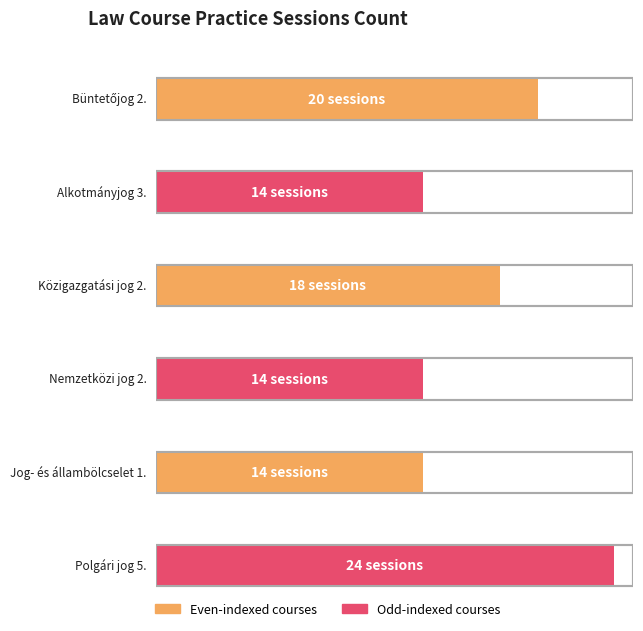

What is the sum of the values at Alkotmányjog 3. and Nemzetközi jog 2.?

28